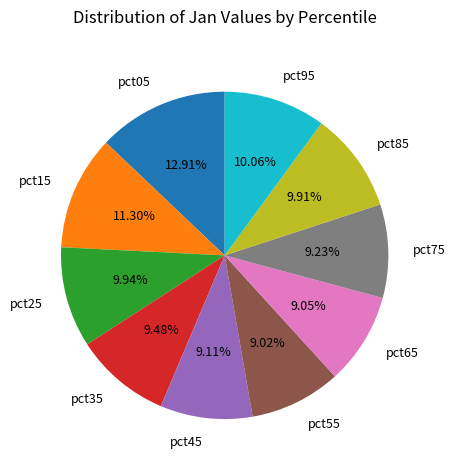

To the nearest percent, what portion does pct55 represent?

9%